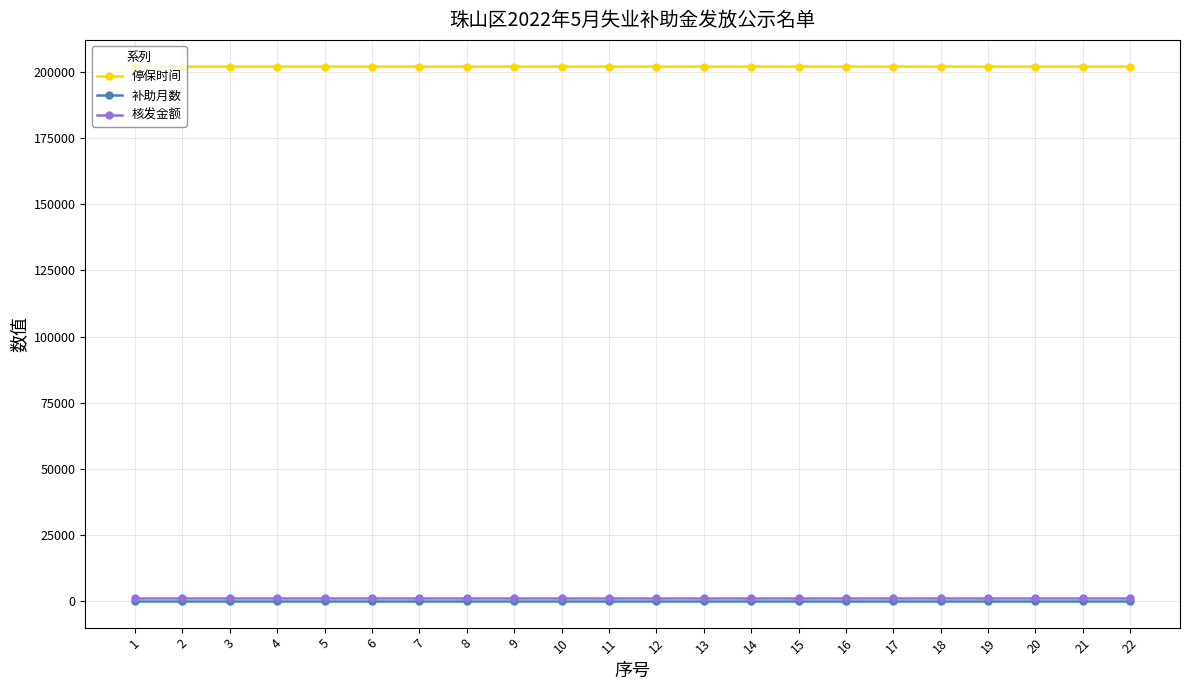

What value does the 停保时间 series have at 13?

202111